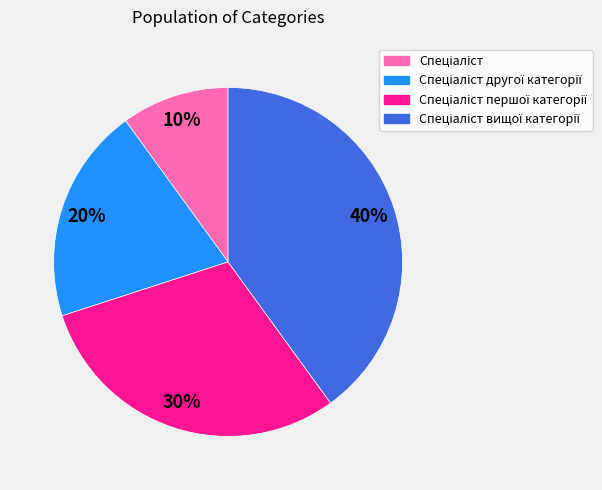

Does any single category account for the majority?

No